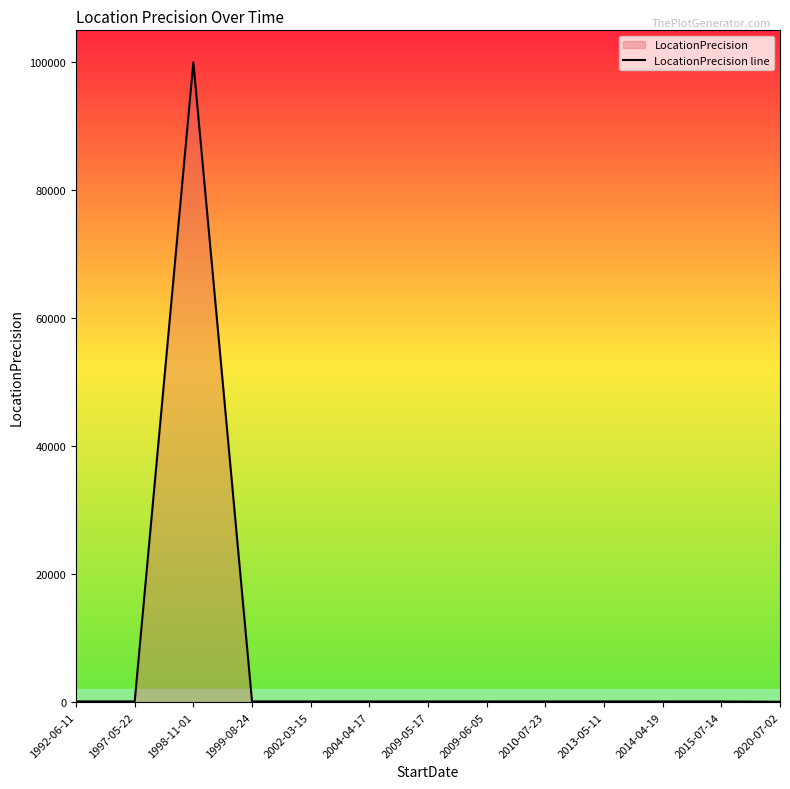

Which has a higher value, 1998-11-01 or 2020-07-02?

1998-11-01